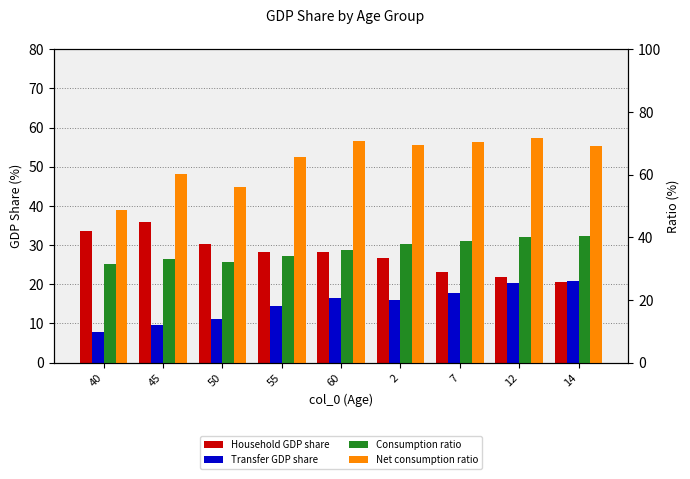

What is the label of the 1st bar from the left?

40